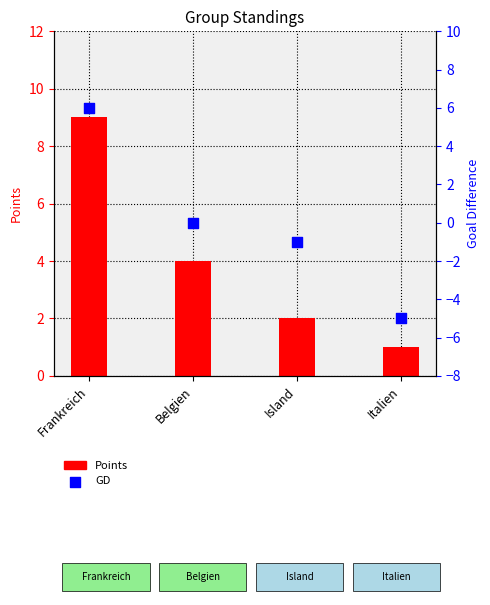

Which series has the largest Y range (max minus min)?

GD